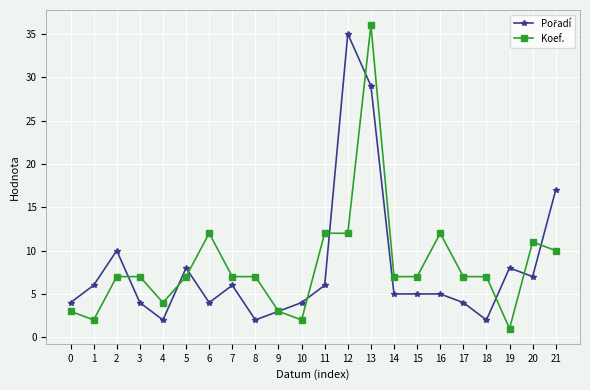

Which series has the widest spread of values?

Koef.